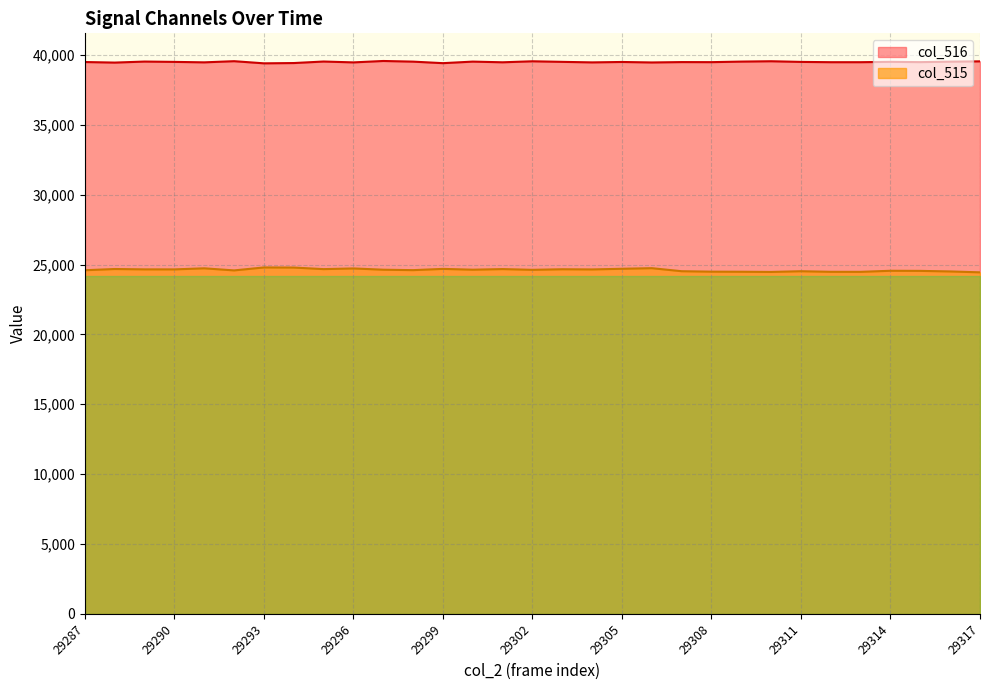

Which category has the lowest value across all series?

29317